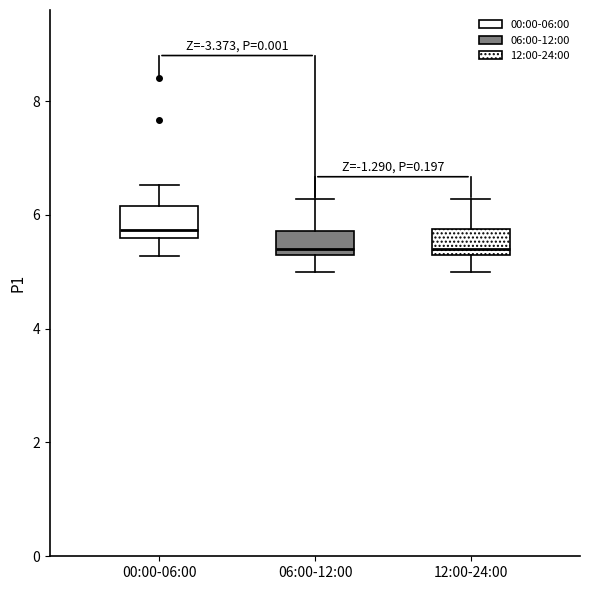

Reading left to right, read every box against the y-axis: the position of its median line, the range the box covers, and the ends of its whiskers. The values are not printed on the chart, so give them approximately, as read against the axis.

00:00-06:00: median 5.8, box 5.6 to 6.2, whiskers 5.2 to 6.6
06:00-12:00: median 5.4, box 5.2 to 5.8, whiskers 5.0 to 6.2
12:00-24:00: median 5.4, box 5.2 to 5.8, whiskers 5.0 to 6.2